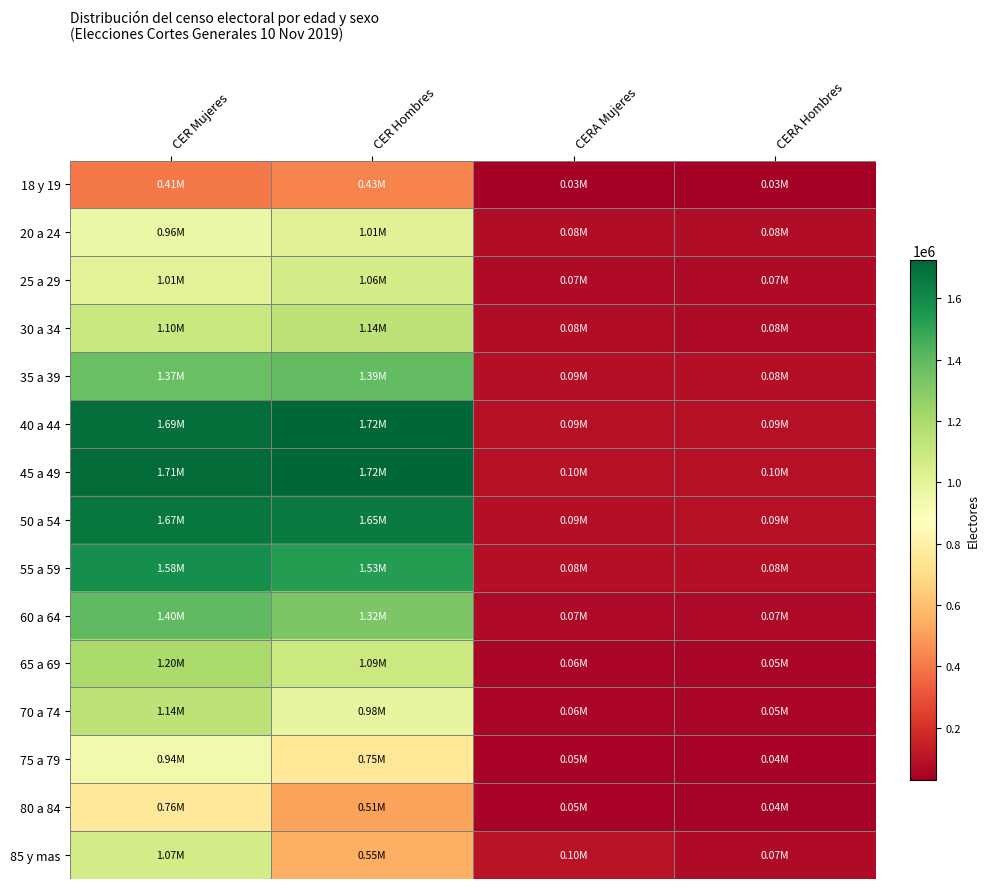

Which series changed the most between CER Mujeres and CERA Mujeres?

45 a 49